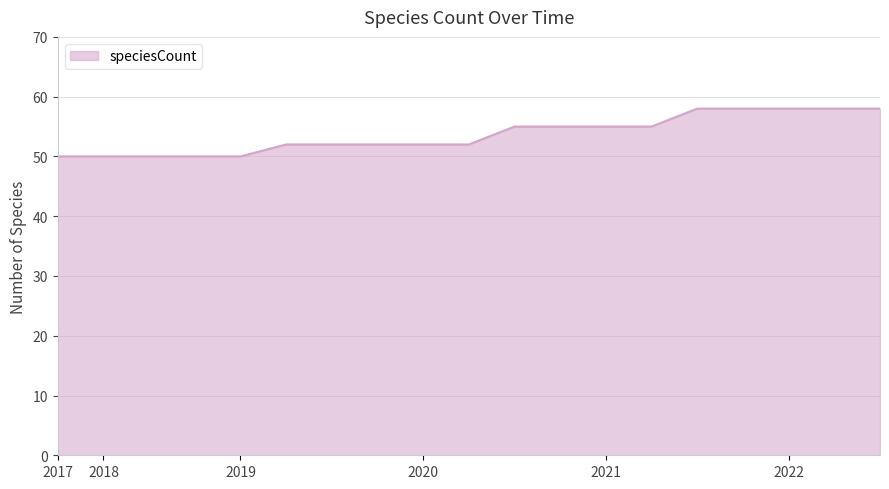

What is the difference between the maximum and minimum values?

8